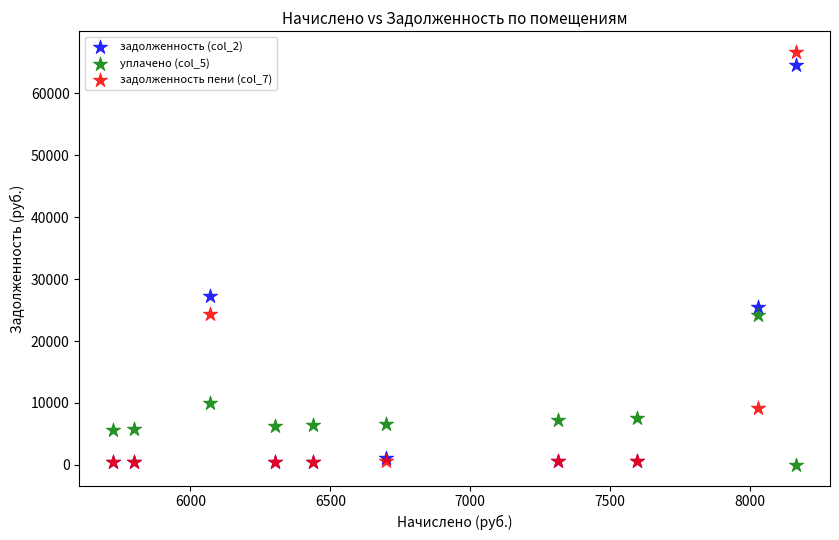

Across all series, what Y value is closest to 33331?

27225.2